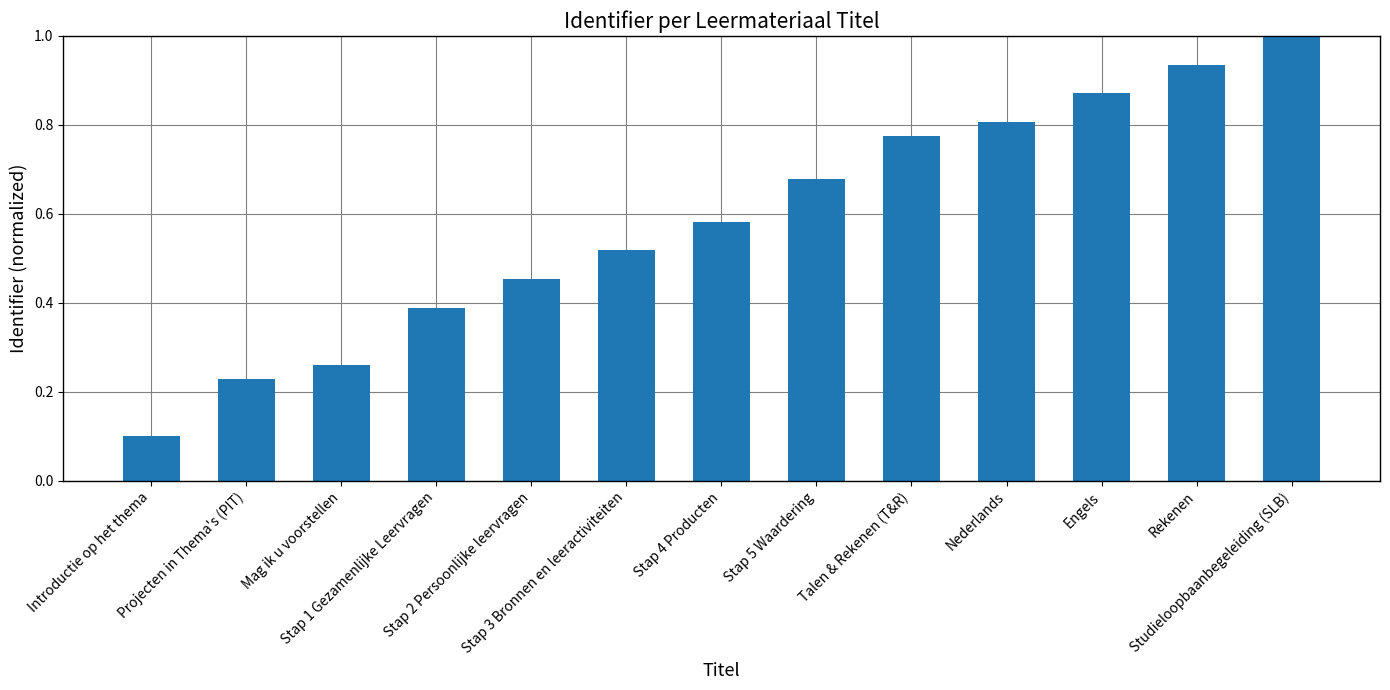

What position from the left is Talen & Rekenen (T&R)?

9